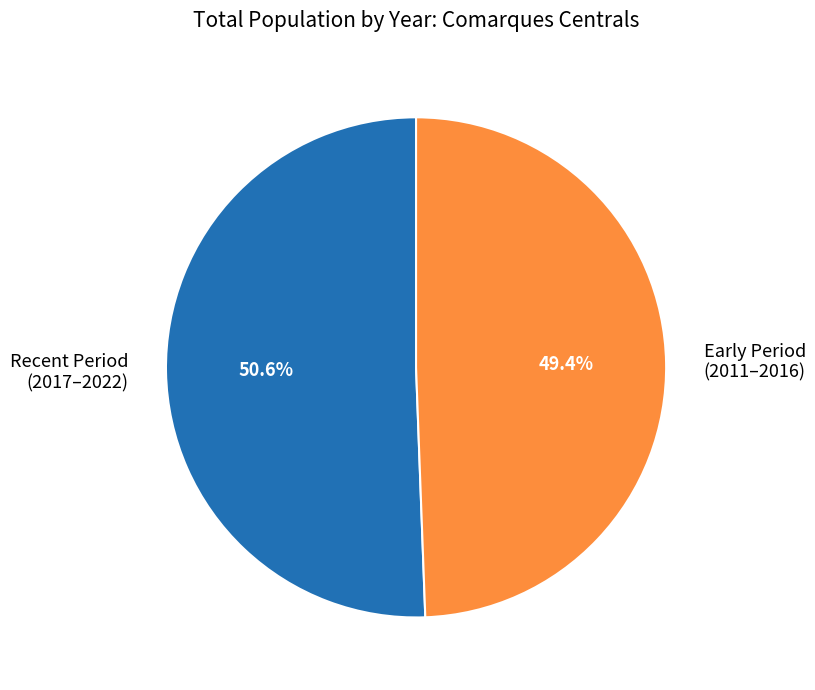

To the nearest percent, what is the average slice percentage?

50%